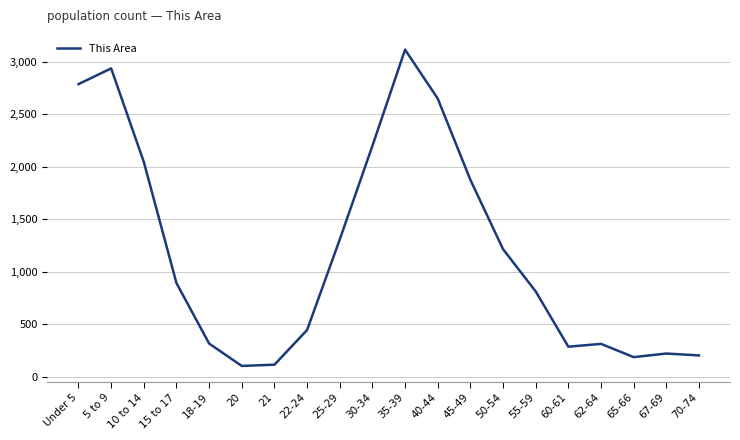

What is the greatest value displayed?

3113